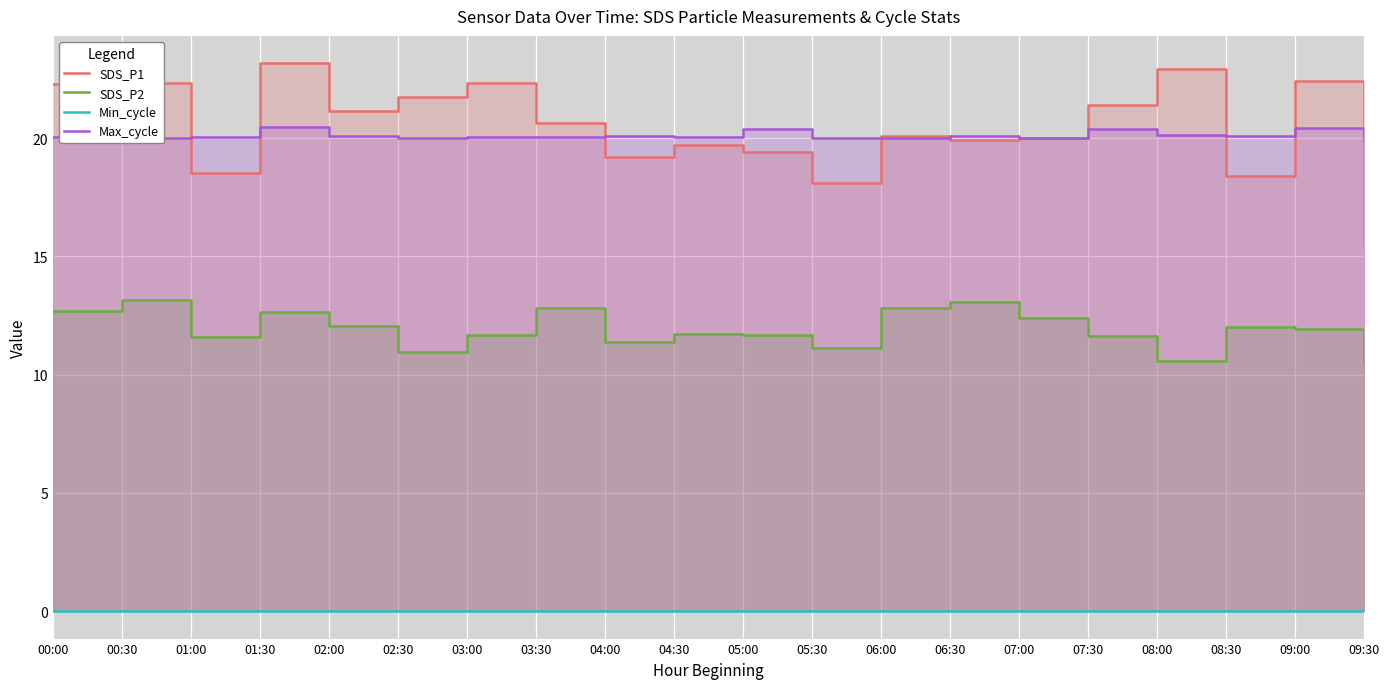

At which label is Max_cycle closest to 20?

00:30